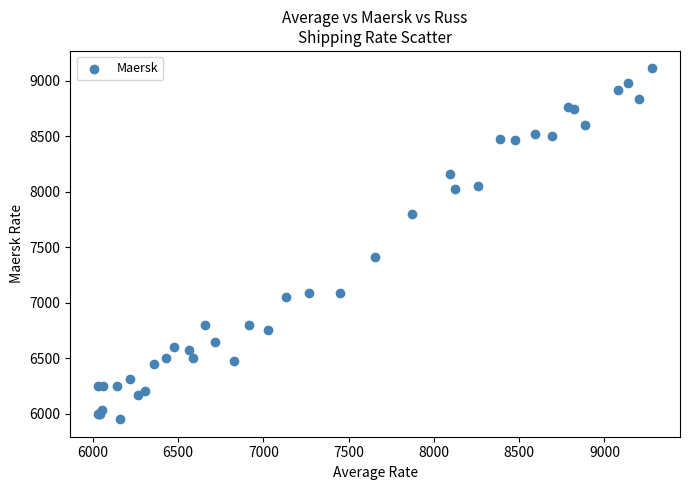

What Y value in the scatter plot is closest to 7531?

7409